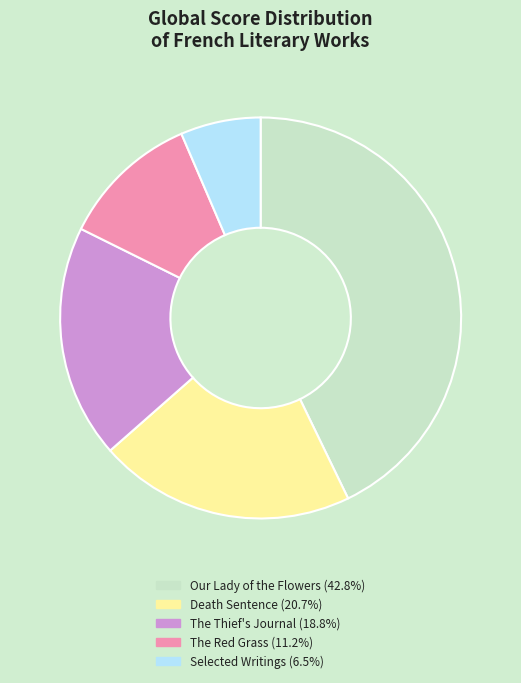

Does Selected Writings represent more than half of the total?

No